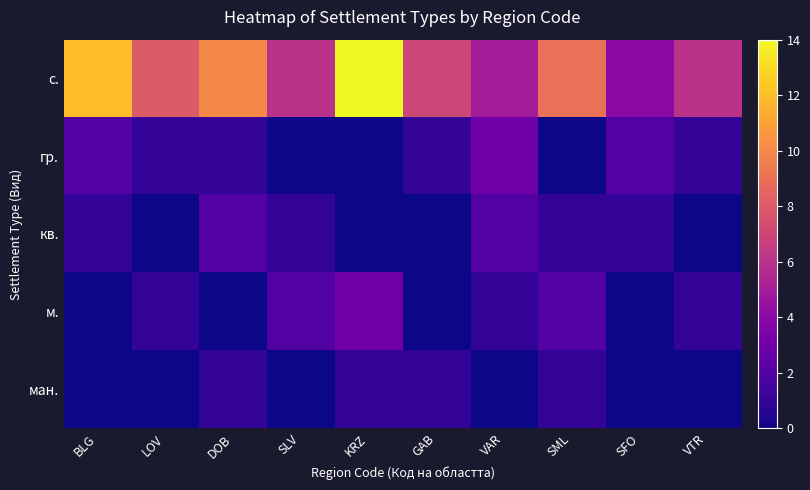

At which category is the sum across all series the highest?

KRZ